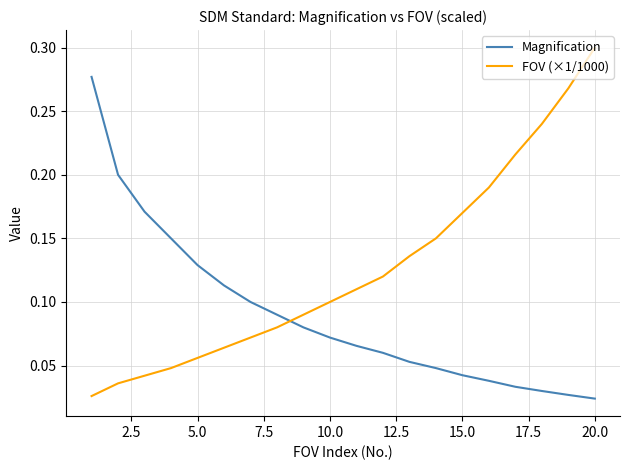

List the series in order of their peak value, highest first.

FOV (×1/1000), Magnification